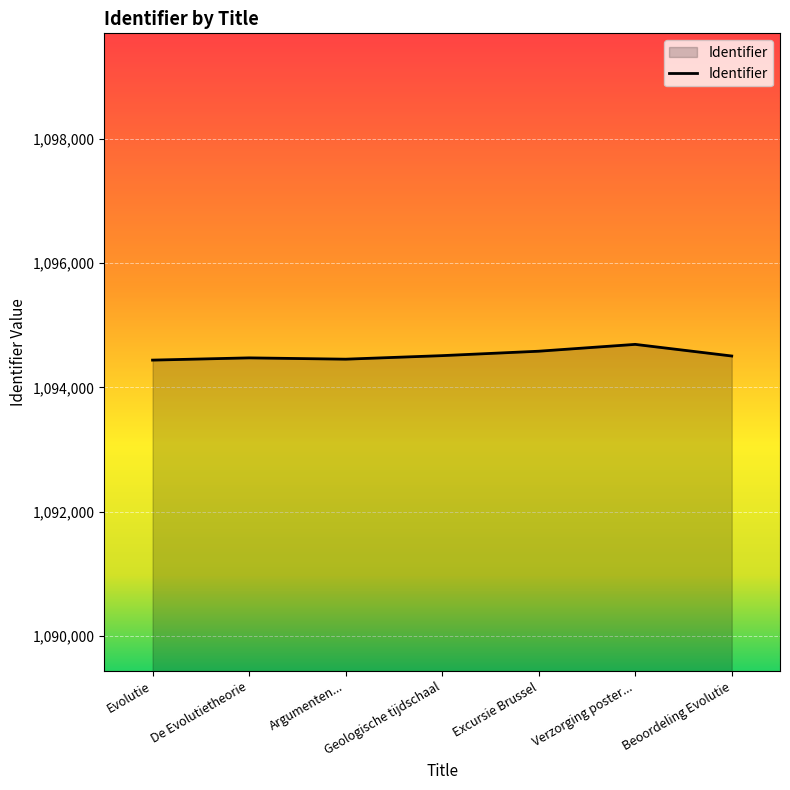

What is the ratio of the value at De Evolutietheorie to the value at Argumenten...?

1.0